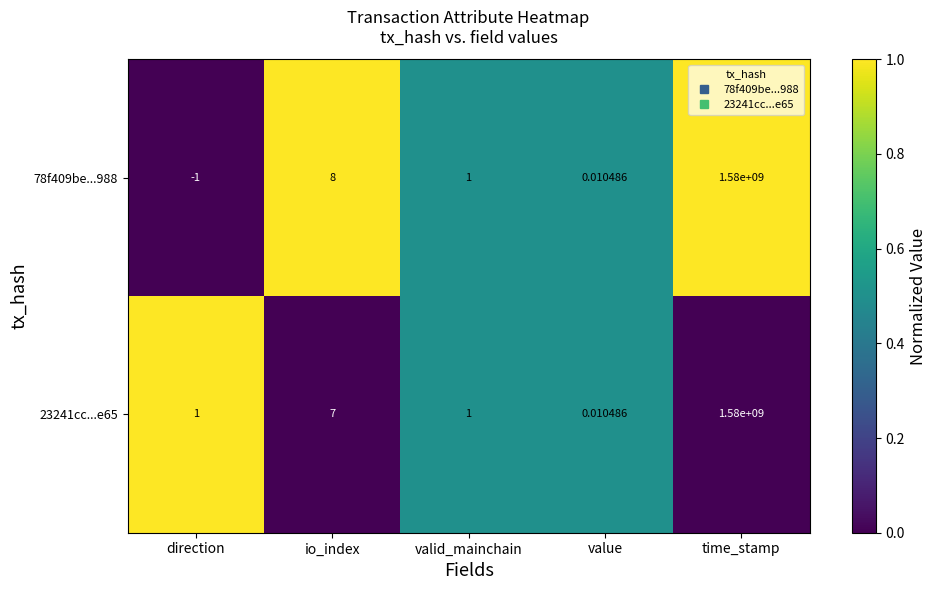

Is the value of 78f409be...988 at valid_mainchain greater than the value of 23241cc...e65 at value?

Yes